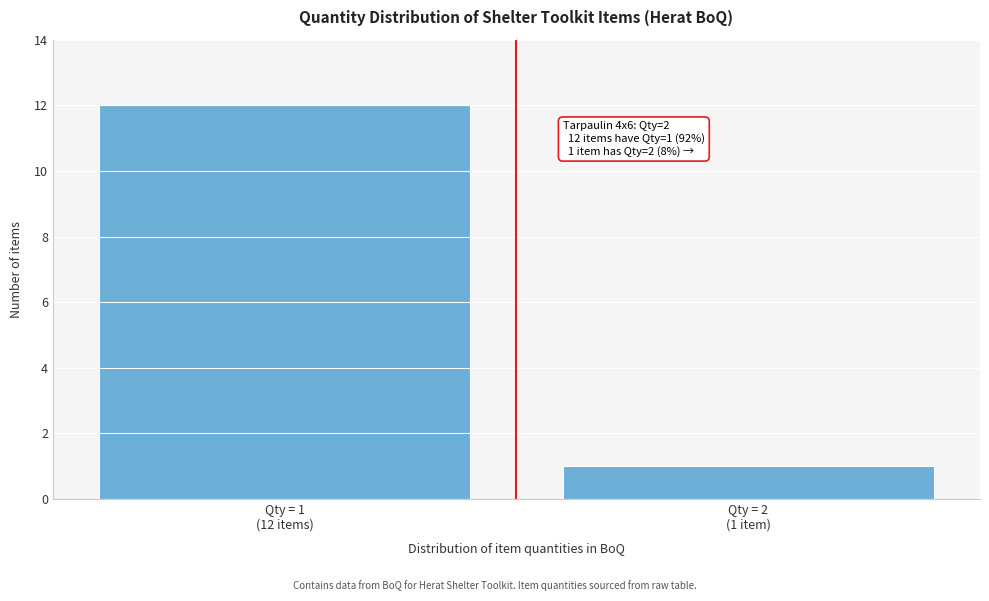

Reading left to right, list all the values displayed in this chart.

12	1